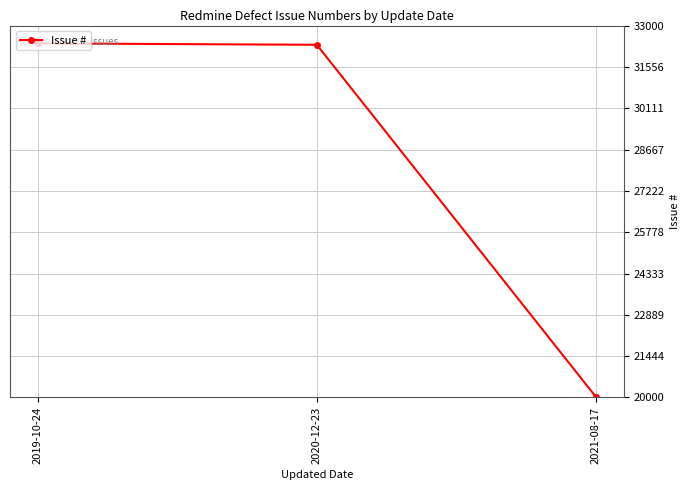

What is the approximate value at 2019-10-24?

32376